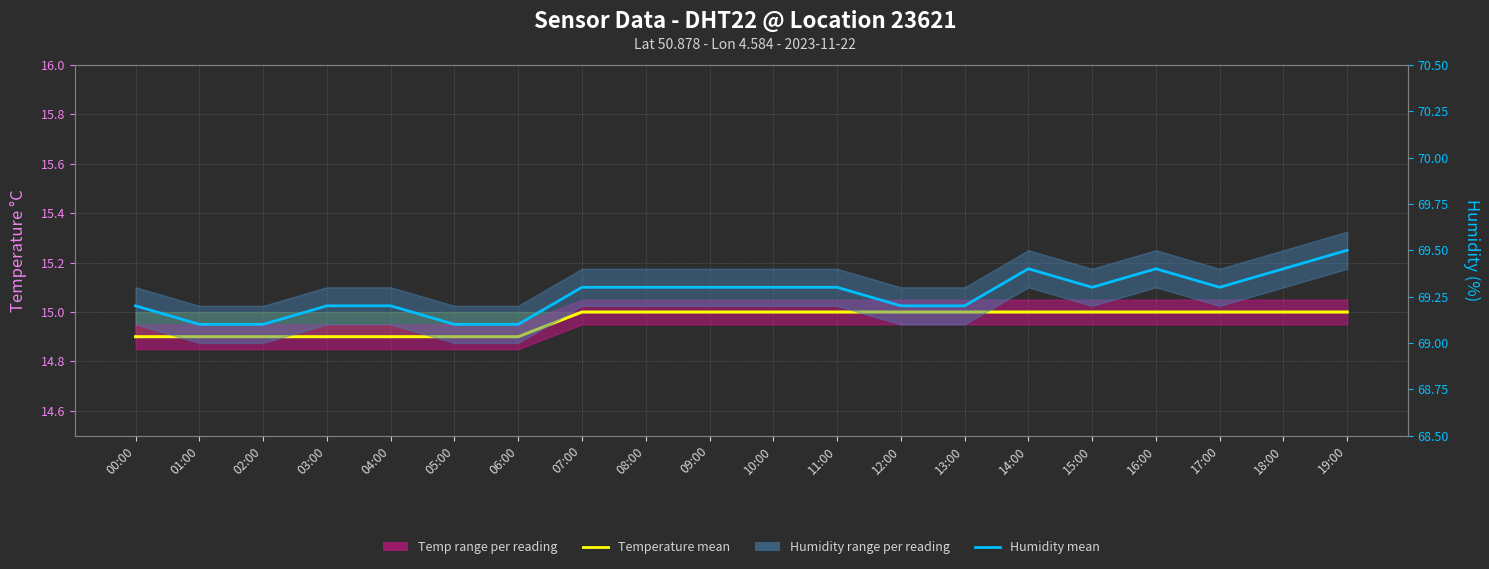

Read the Humidity mean value at 11:00.

69.3